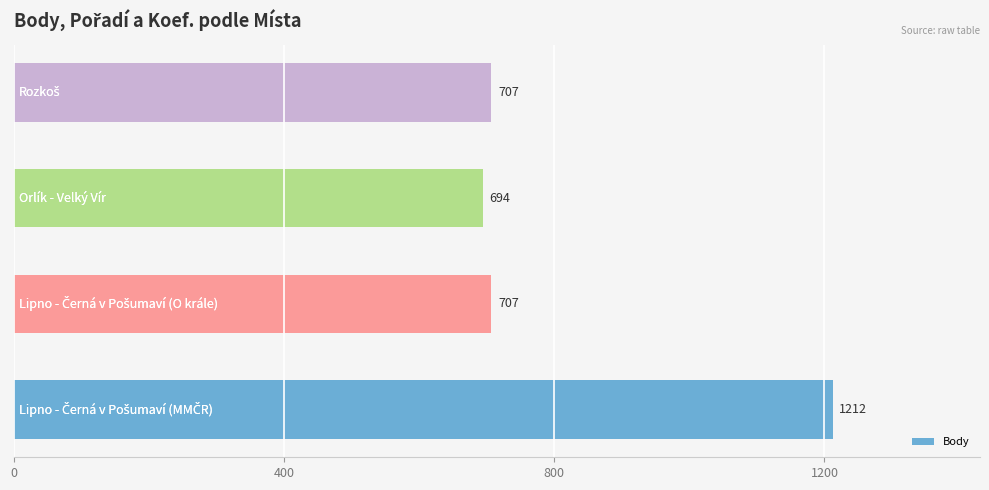

Reading bottom to top, transcribe all the data shown in this chart.

1212	707	694	707